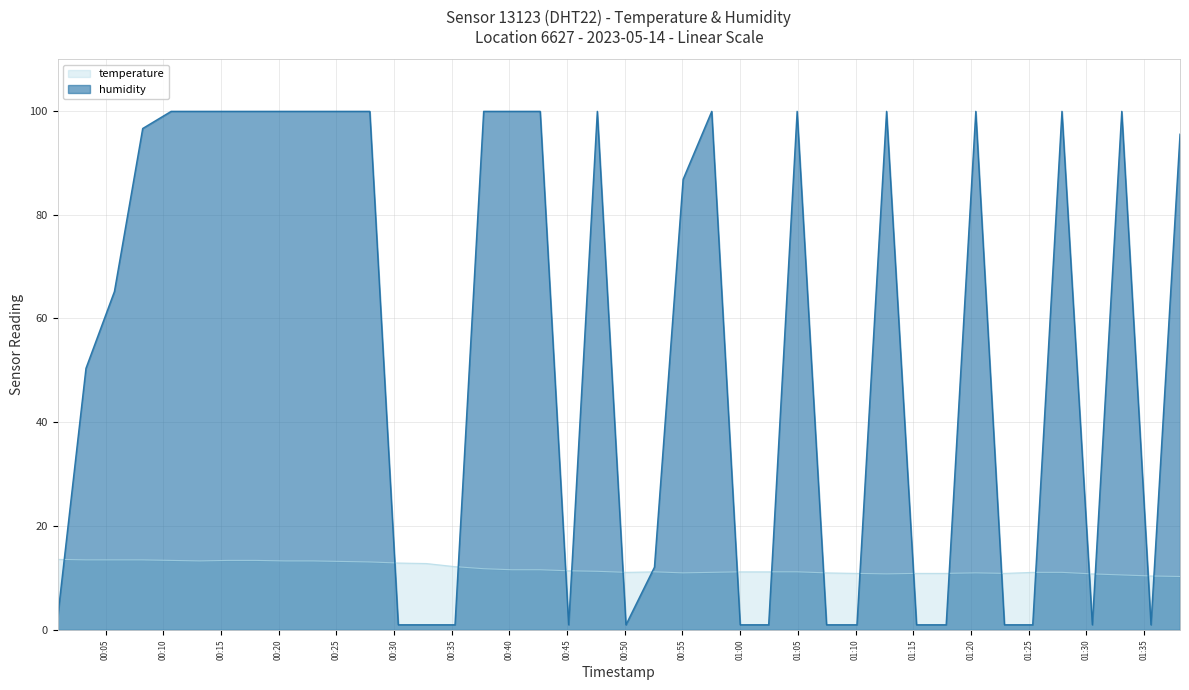

Which series ends up on top after the final intersection of humidity and temperature?

humidity